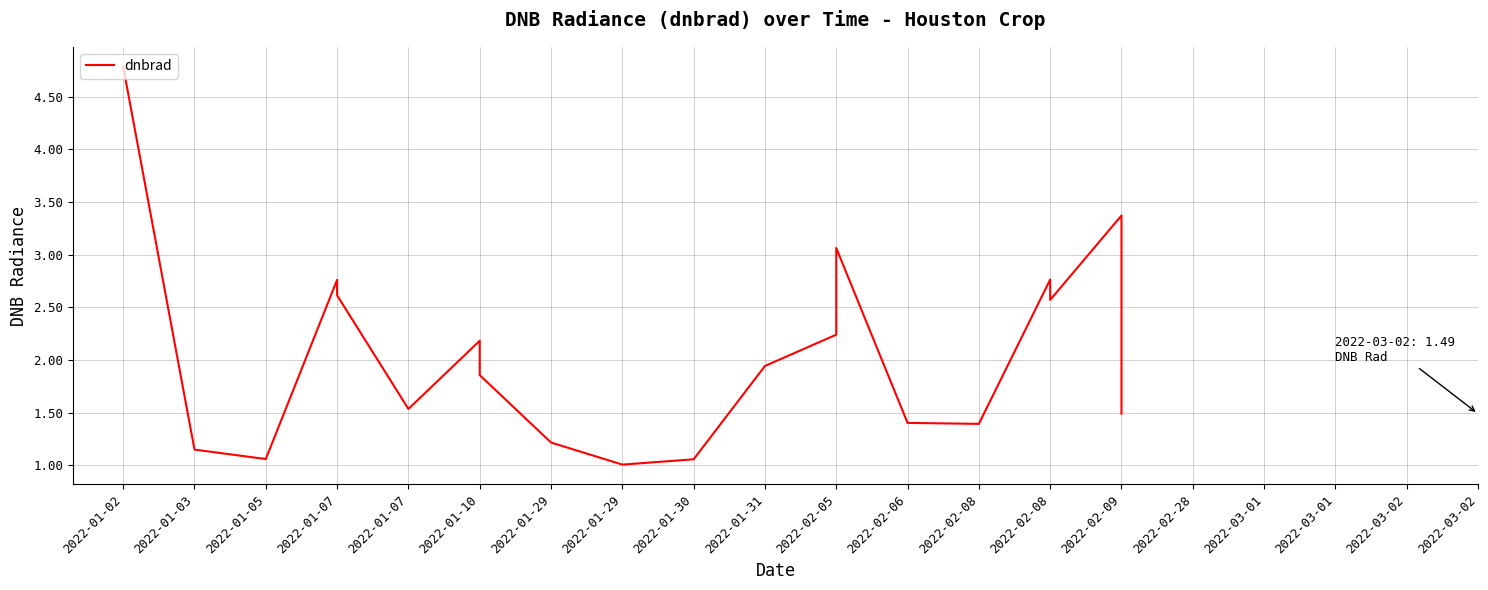

What is the label of the 3rd point from the left?

2022-01-05